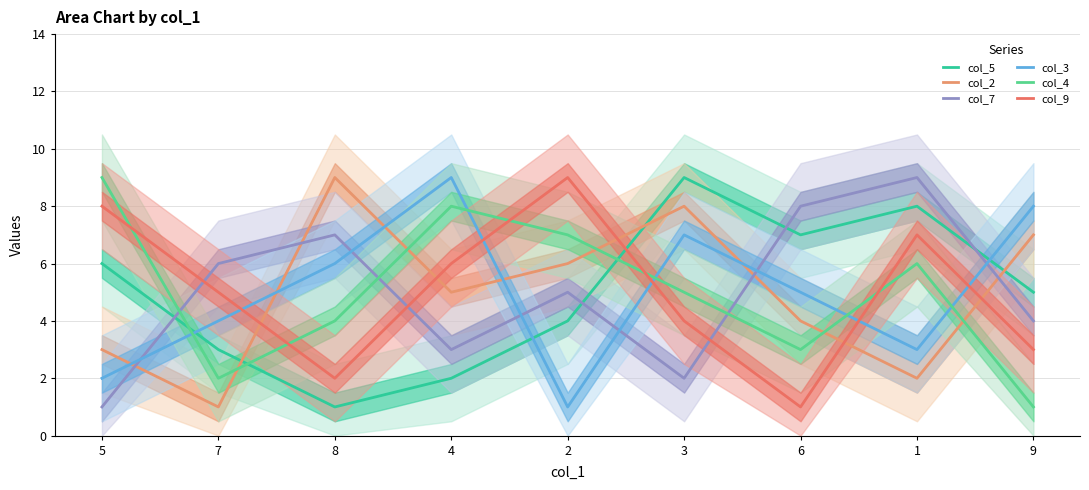

What position from the left is 6?

7